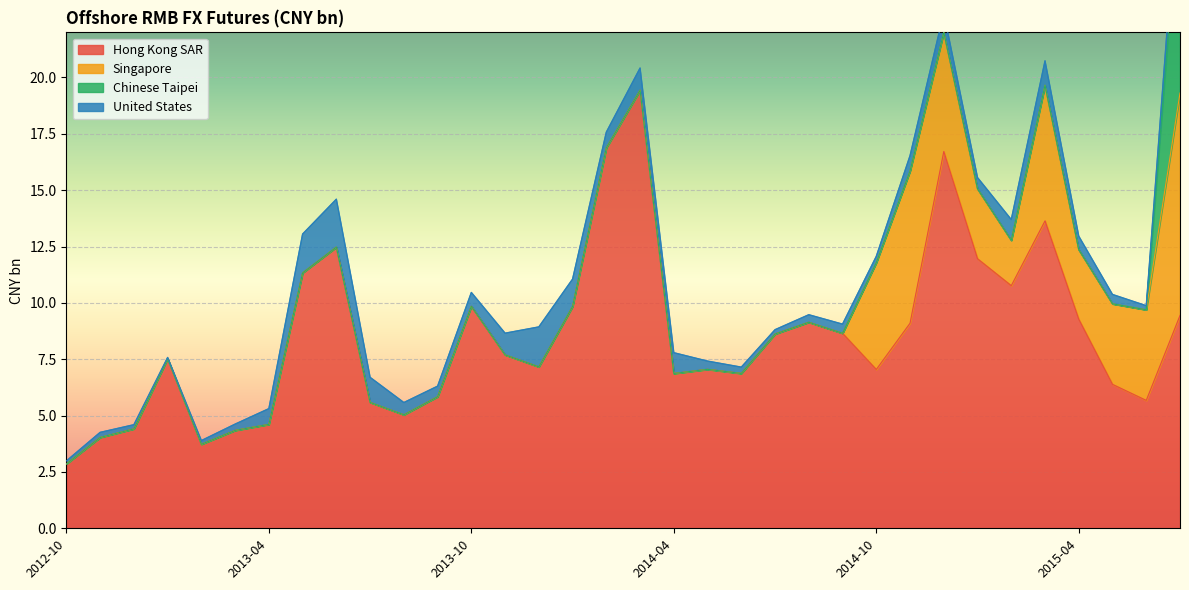

Reading right to left, what are all the values shown in this chart?

Hong Kong SAR: 9.4	5.7	6.4	9.3	13.6	10.8	12.0	16.7	9.1	7.0	8.7	9.1	8.6	6.9	7.1	6.9	19.4	16.9	9.8	7.2	7.7	9.8	5.8	5.0	5.6	12.5	11.3	4.6	4.3	3.7	7.5	4.4	4.0	2.9
Singapore: 9.9	4.0	3.6	3.1	6.0	2.0	3.1	5.3	6.8	4.7	0.0	0.0	0.0	0.0	0.0	0.0	0.0	0.0	0.0	0.0	0.0	0.0	0.0	0.0	0.0	0.0	0.0	0.0	0.0	0.0	0.0	0.0	0.0	0.0
Chinese Taipei: 9.2	0.0	0.0	0.0	0.0	0.0	0.0	0.0	0.0	0.0	0.0	0.0	0.0	0.0	0.0	0.0	0.0	0.0	0.0	0.0	0.0	0.0	0.0	0.0	0.0	0.0	0.0	0.0	0.0	0.0	0.0	0.0	0.0	0.0
United States: 1.2	0.2	0.4	0.6	1.1	0.9	0.5	0.9	0.7	0.3	0.4	0.3	0.2	0.3	0.4	0.9	1.0	0.7	1.2	1.8	1.0	0.6	0.5	0.5	1.1	2.1	1.7	0.7	0.3	0.2	0.1	0.2	0.2	0.1